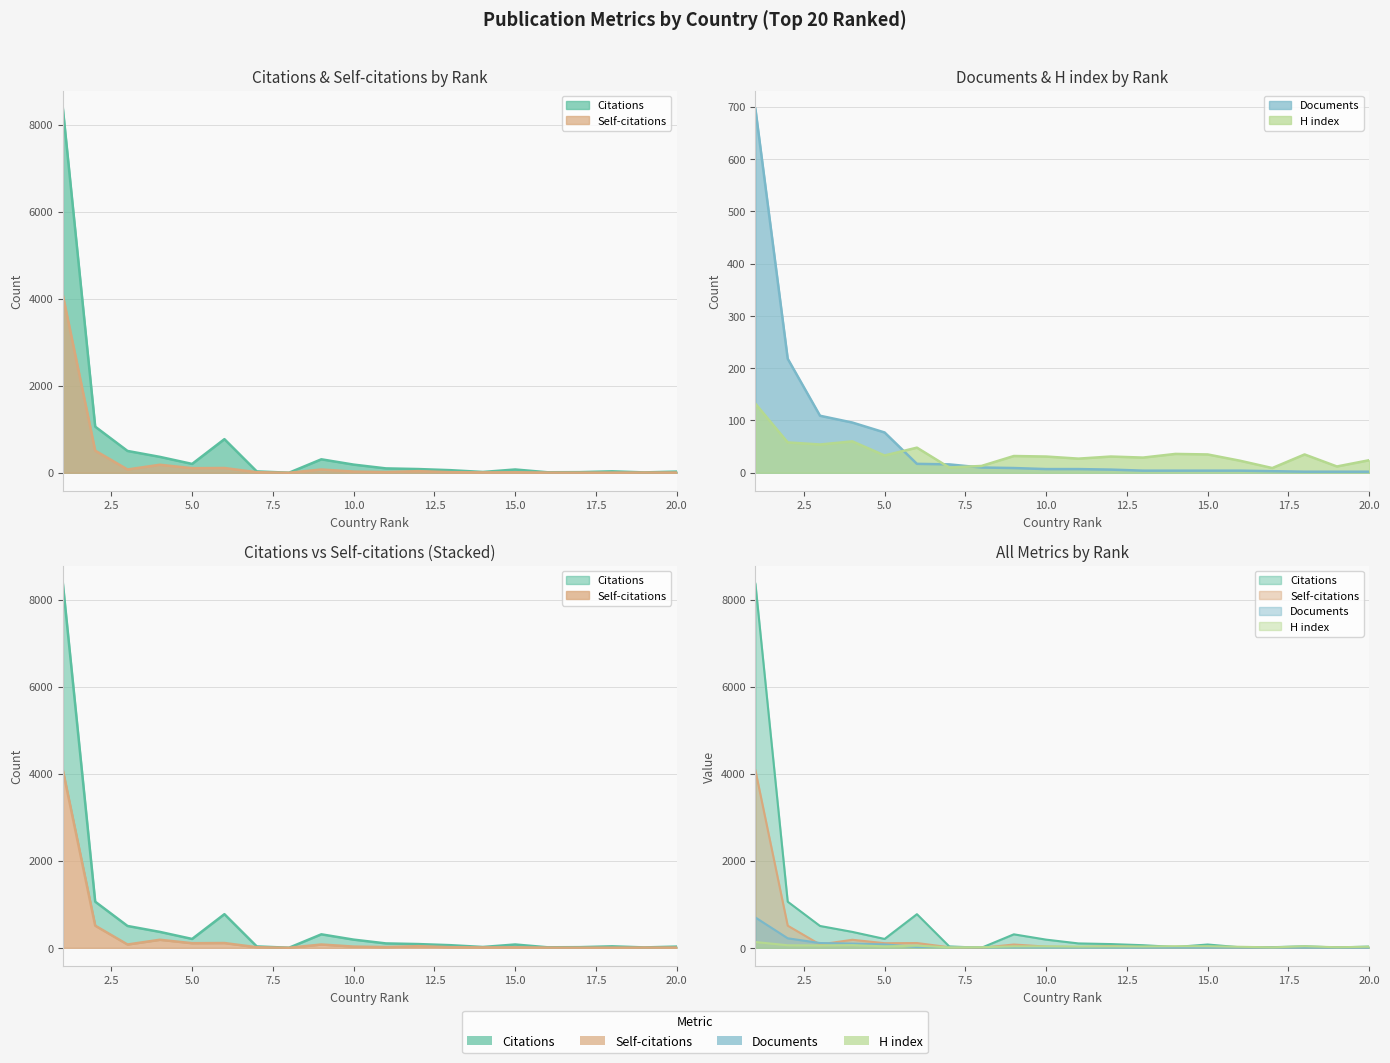

Rank the series by their maximum value, from lowest to highest.

H index, Documents, Self-citations, Citations